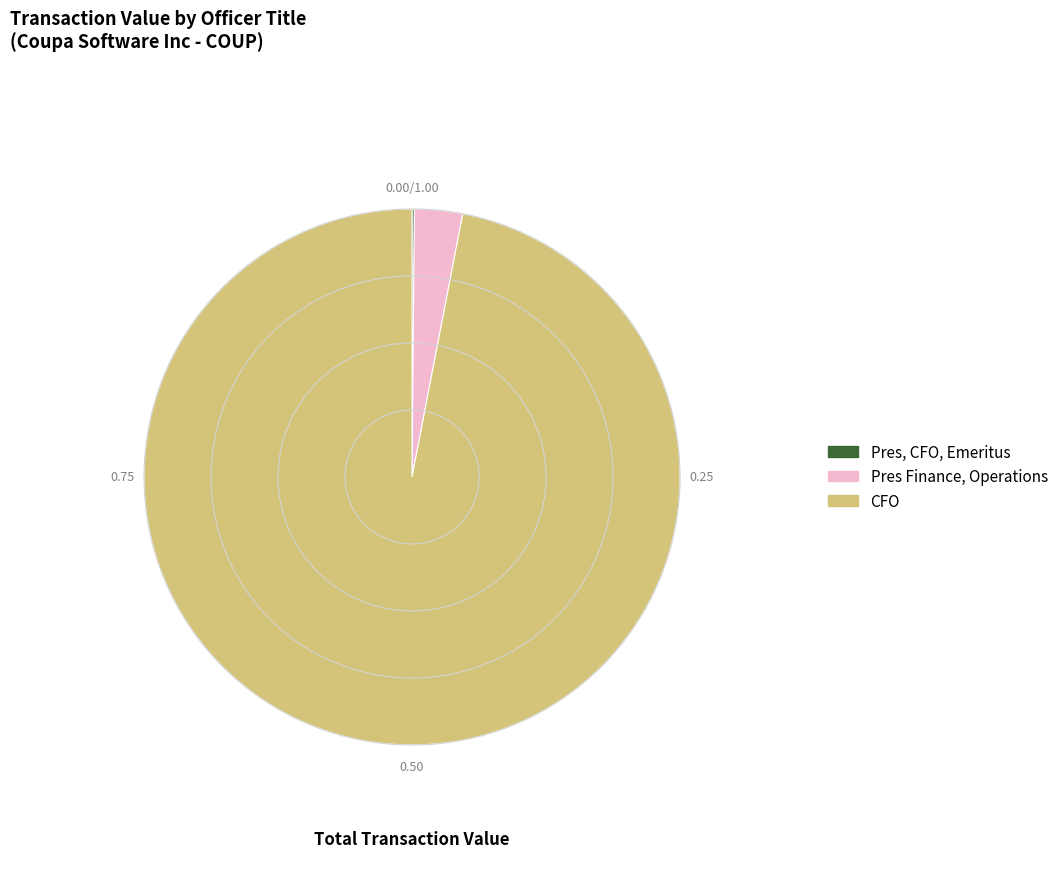

Approximately how many times larger is the value at CFO compared to Pres Finance, Operations?

33.5